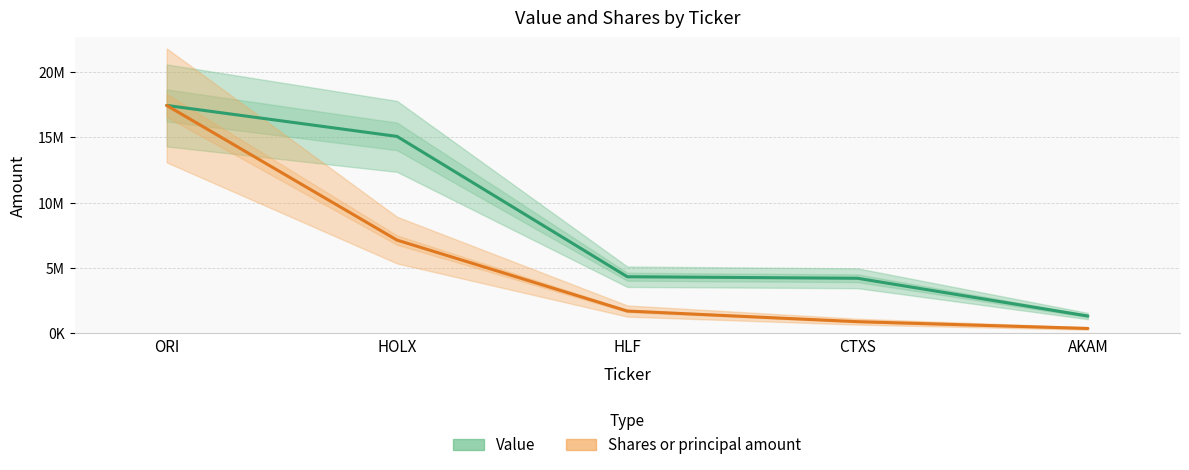

What is the label of the 1st point from the left?

ORI